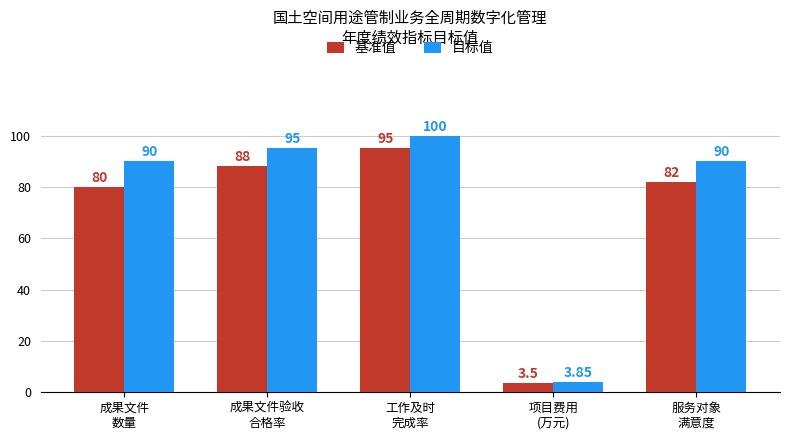

What is the label of the 5th bar from the left?

服务对象
满意度